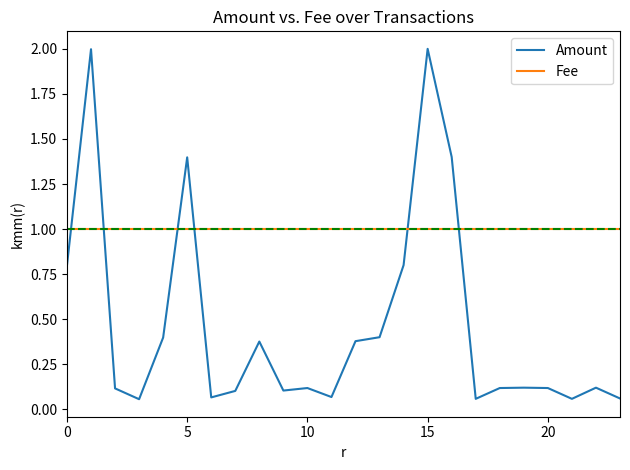

What is the highest value of the Fee series?

1.0